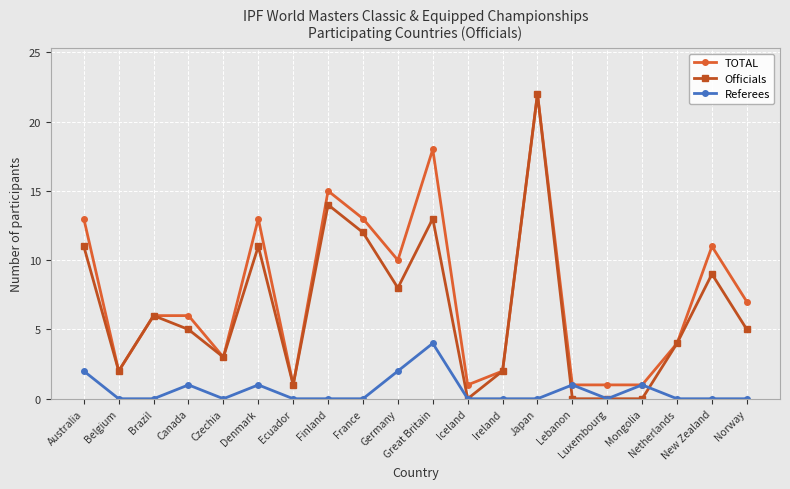

True or false: TOTAL has more than 2 points higher than both neighbors.

True